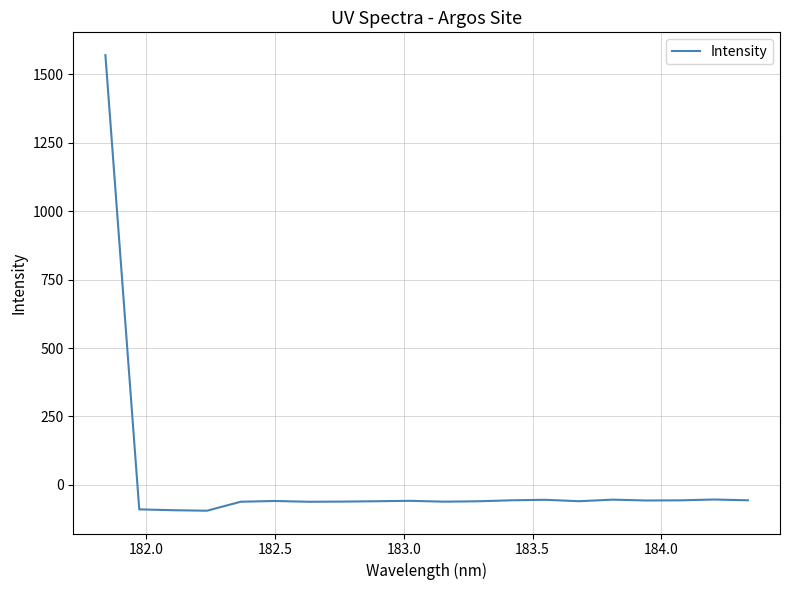

What is the minimum value shown in the chart?

-94.4